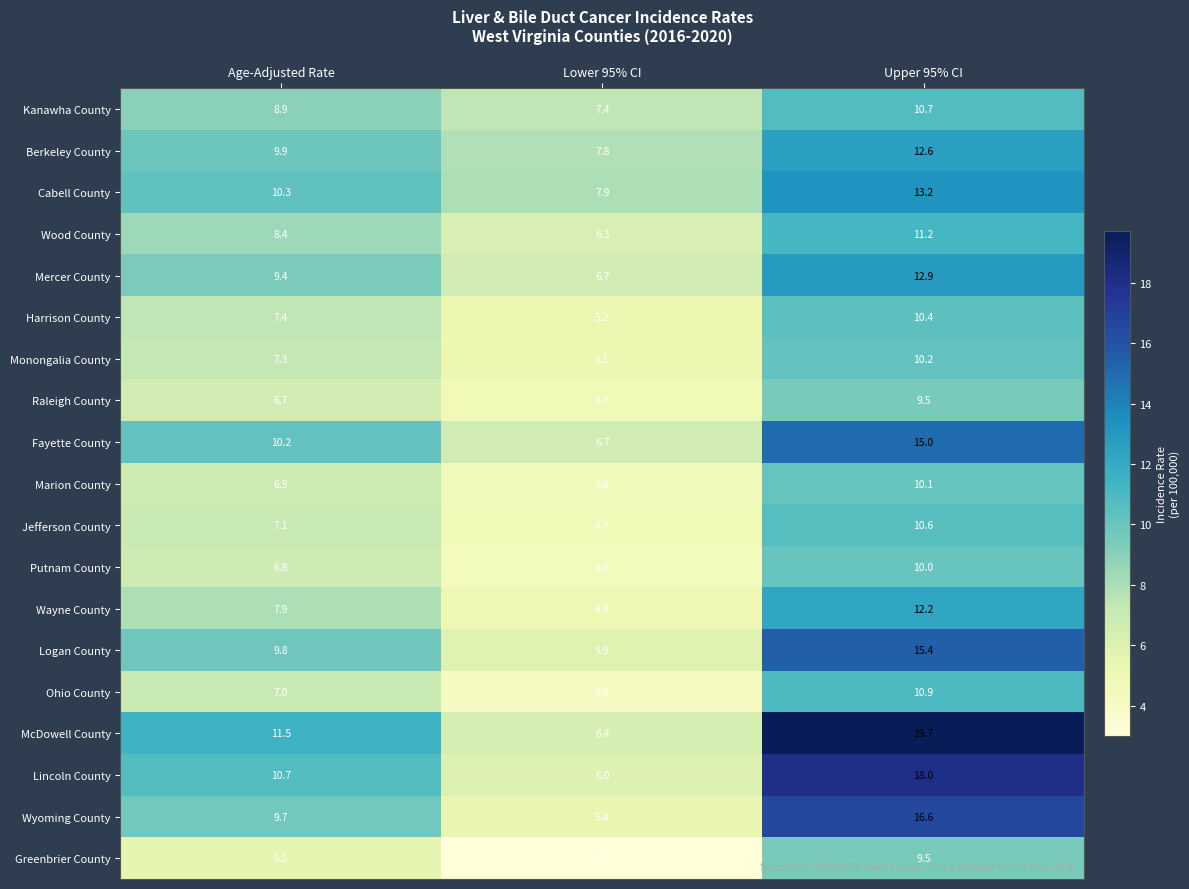

What is the difference between the Putnam County values at Upper 95% CI and Age-Adjusted Rate?

3.2